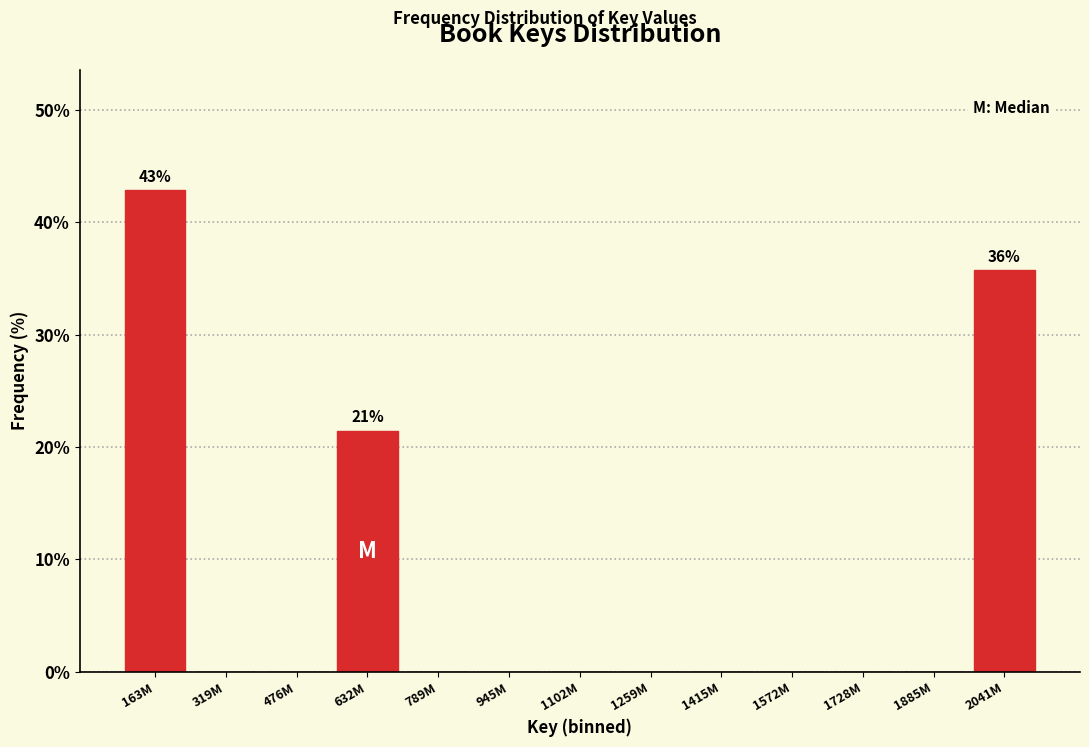

Reading left to right, extract all data points from this chart.

163M=42.9	319M=0.0	476M=0.0	632M=21.4	789M=0.0	945M=0.0	1102M=0.0	1259M=0.0	1415M=0.0	1572M=0.0	1728M=0.0	1885M=0.0	2041M=35.7